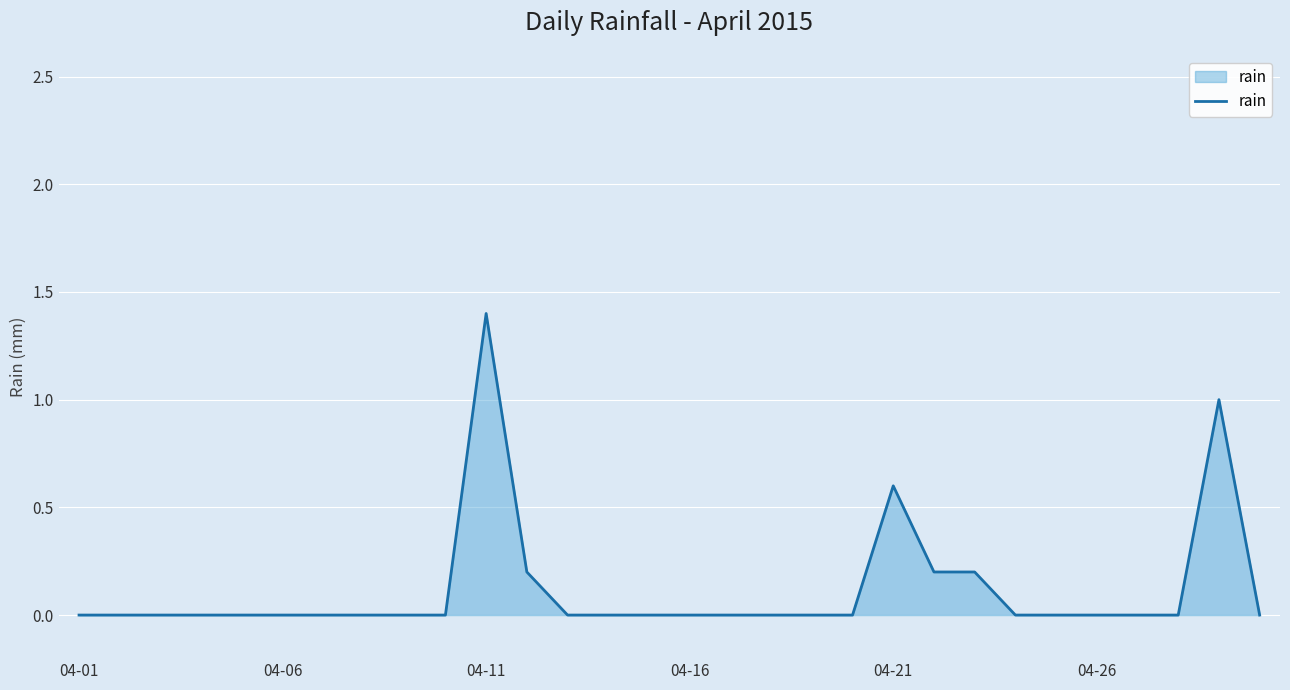

What is the difference between the maximum and minimum values?

1.4